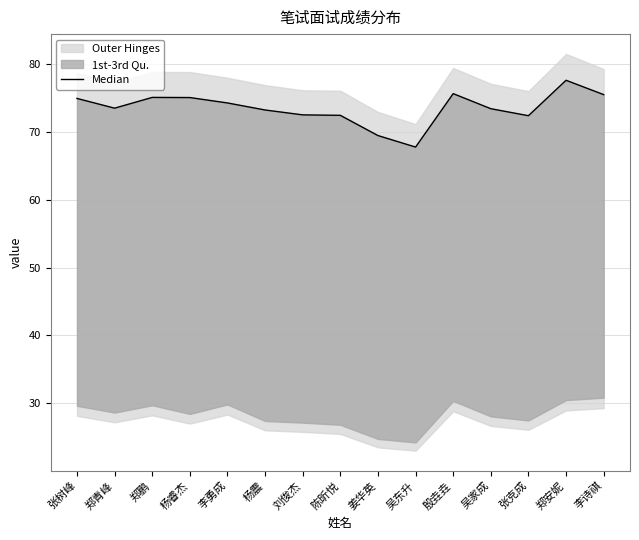

How many points are lower than both their immediate neighbors (excluding endpoints)?

3